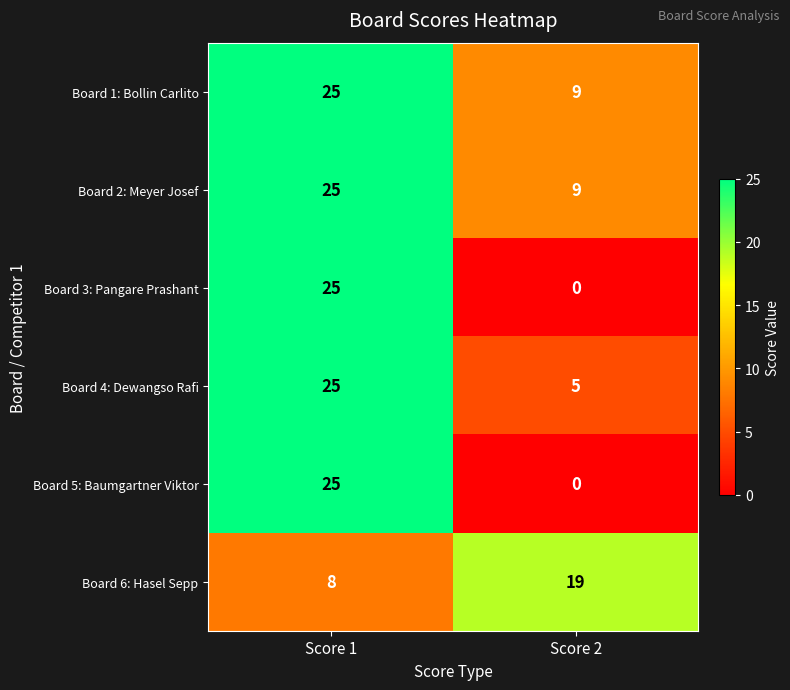

List the labels in order of Board 2: Meyer Josef value, largest first.

Score 1, Score 2